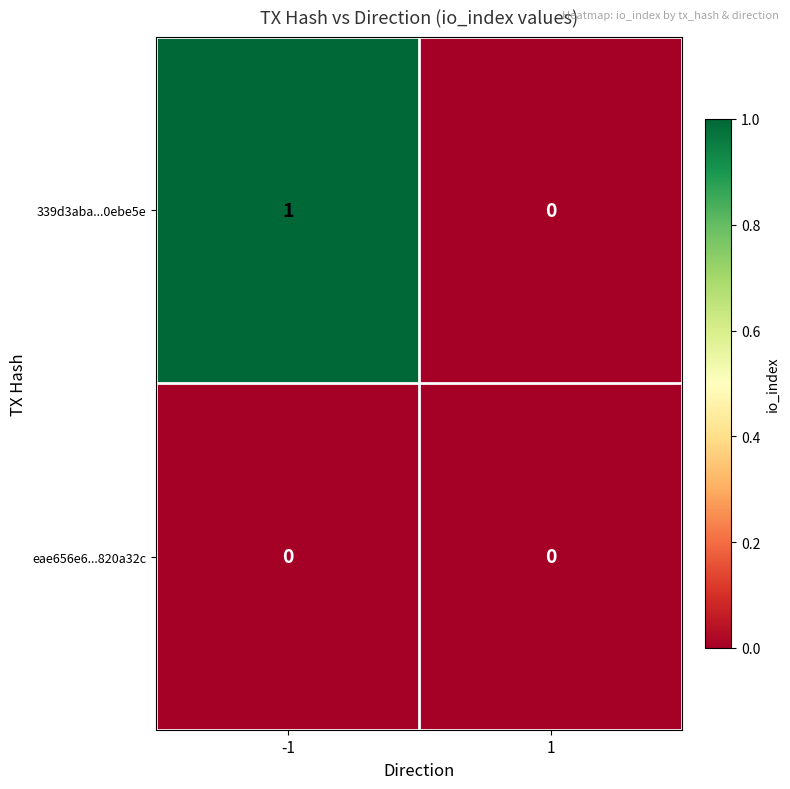

Which series has the widest spread of values?

339d3aba...0ebe5e